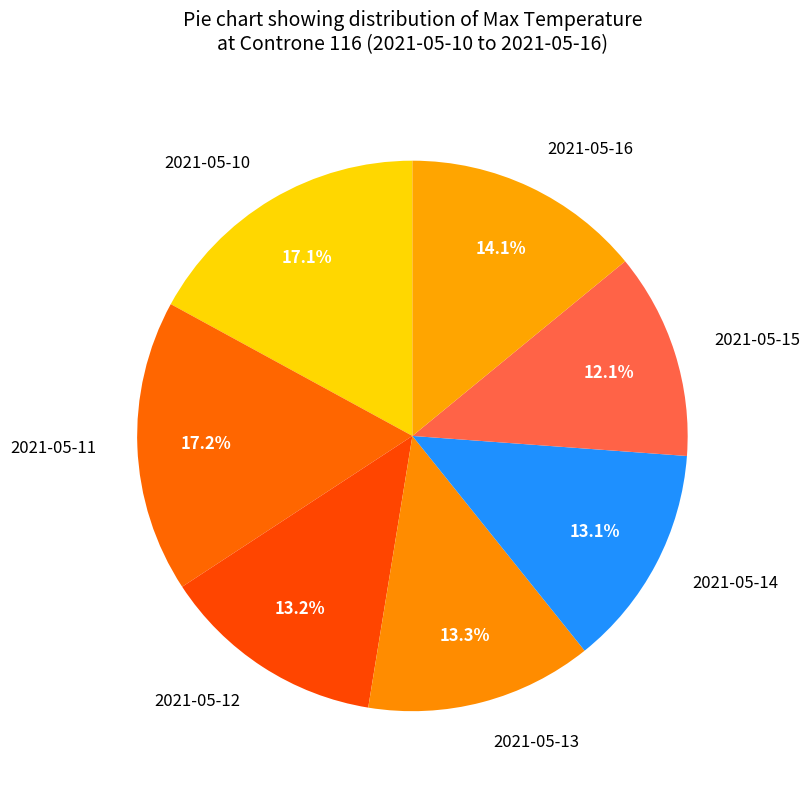

To the nearest percent, what is the average slice percentage?

14%